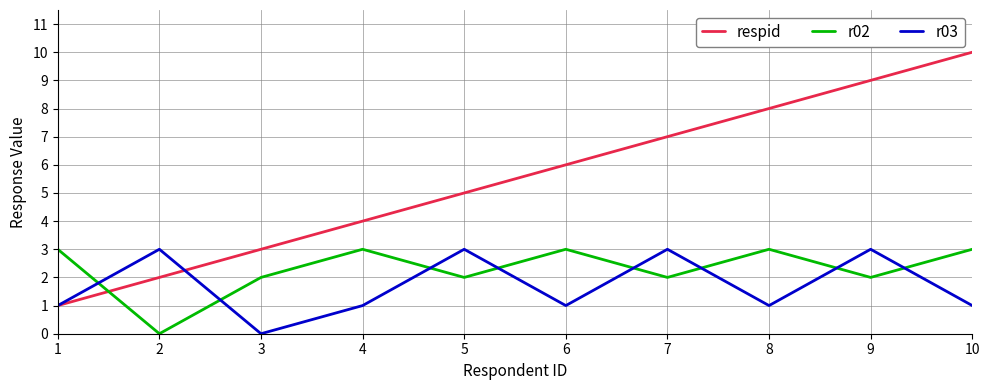

Between which two adjacent categories do respid and r02 first intersect?

1 and 2